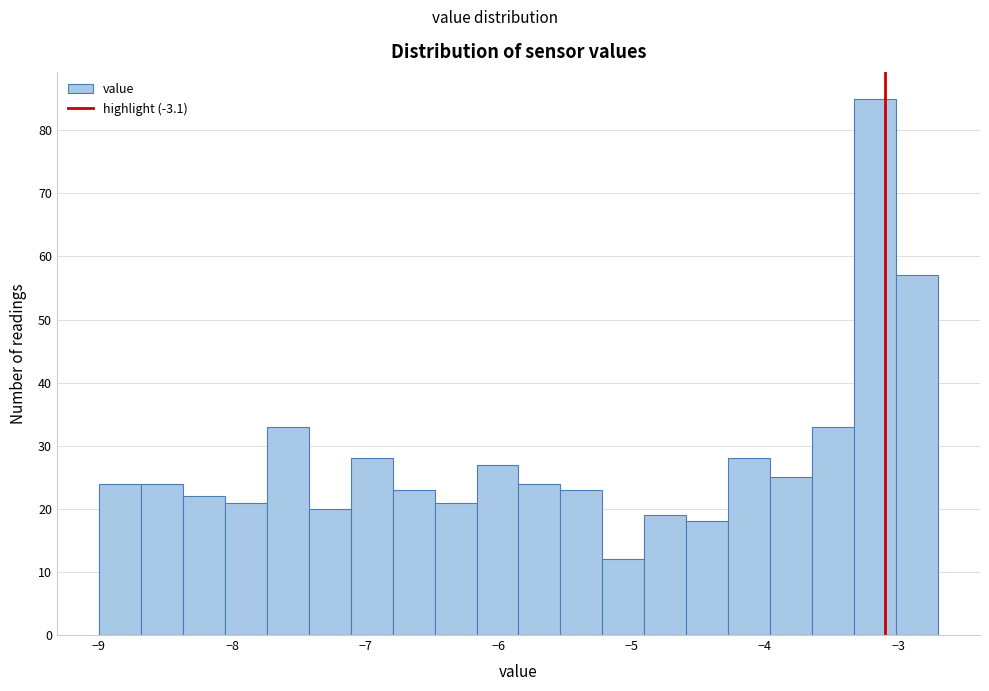

Around what value on the x-axis is the tallest bar? Give the approximate position of its centre, as read against the axis.

-3.2